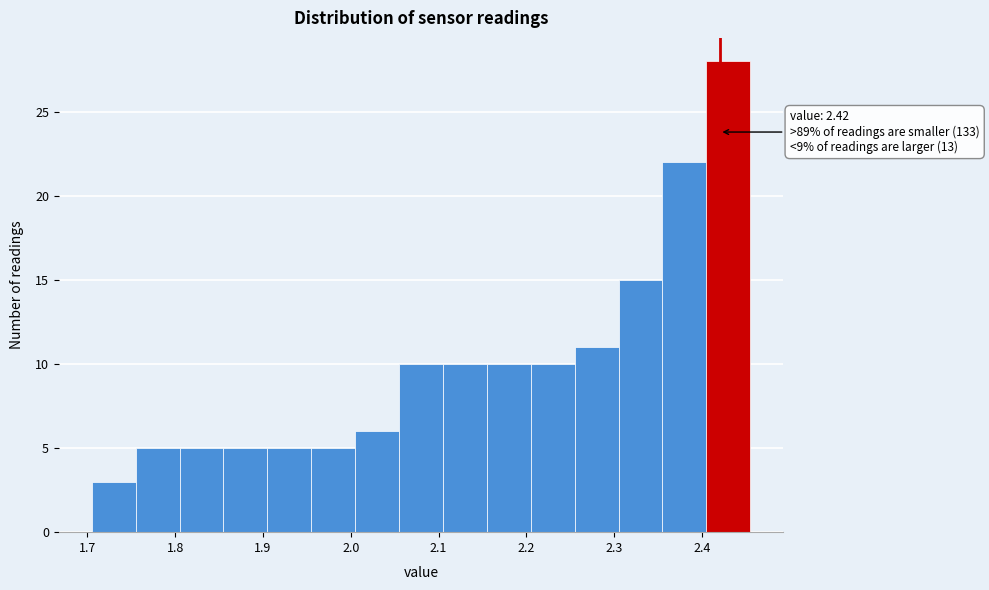

Which range on the x-axis has the tallest bar?

2.405 to 2.455